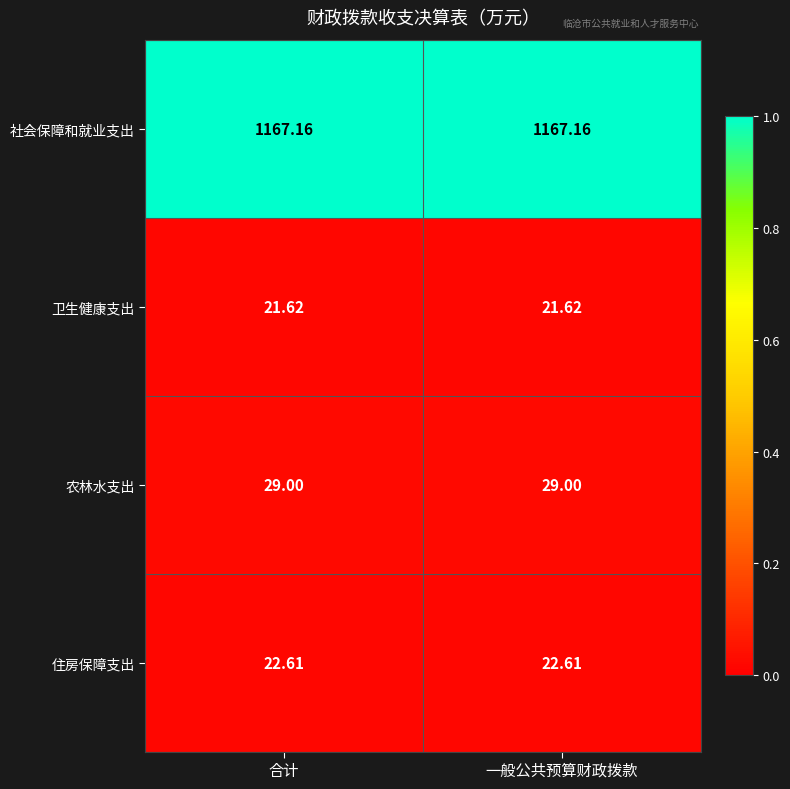

Rank the series by their maximum value, from lowest to highest.

卫生健康支出, 住房保障支出, 农林水支出, 社会保障和就业支出